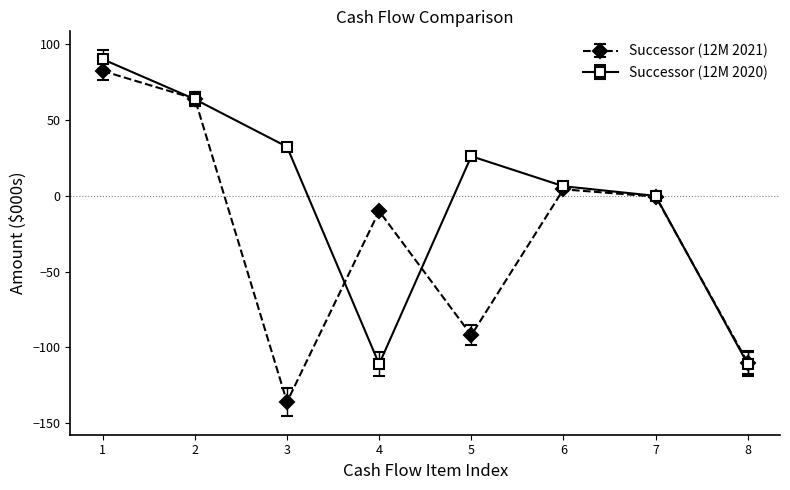

How many data points in Successor (12M 2020) are less than 26?

4